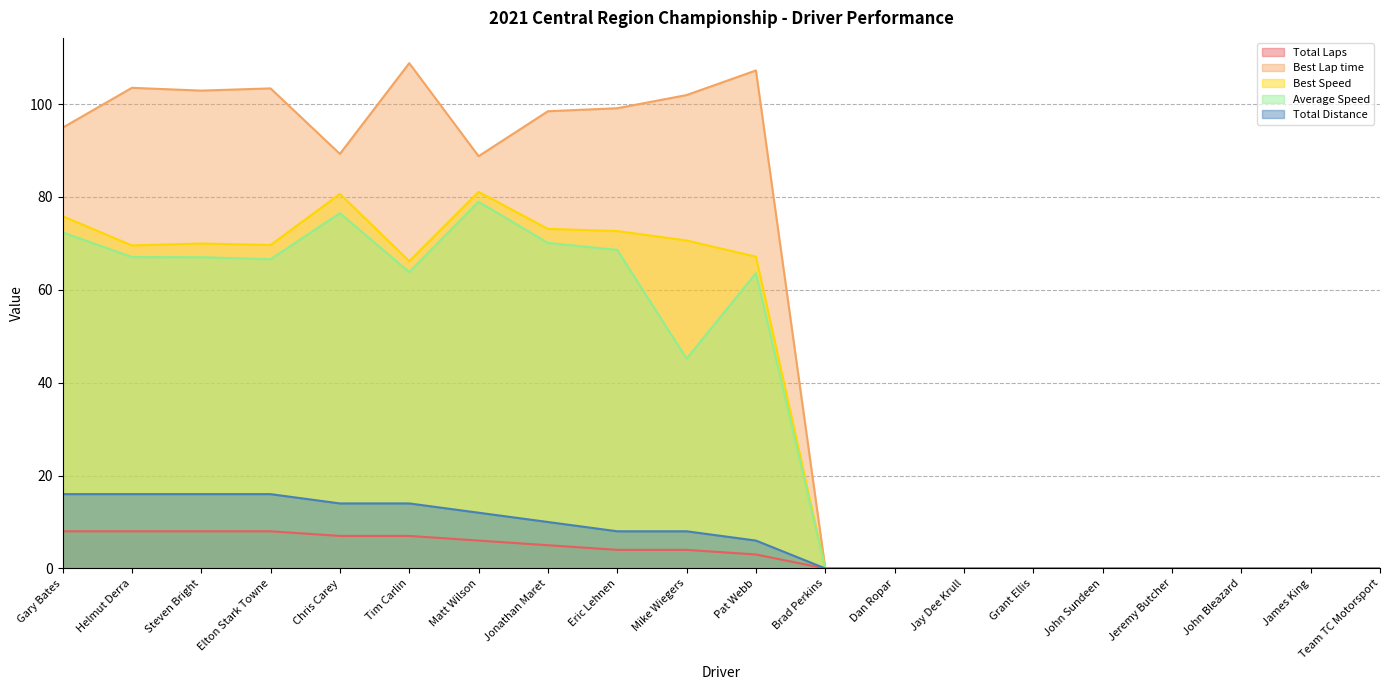

Which series has the largest total across all categories?

Best Lap time